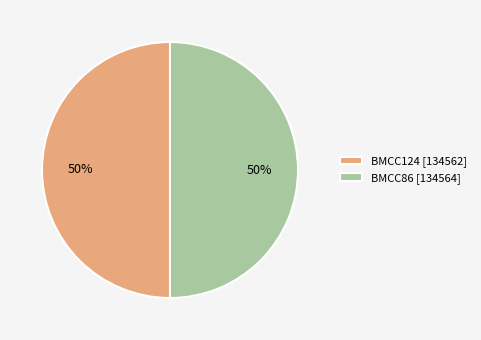

To the nearest percent, what is the combined percentage of BMCC86 [134564] and BMCC124 [134562]?

100%